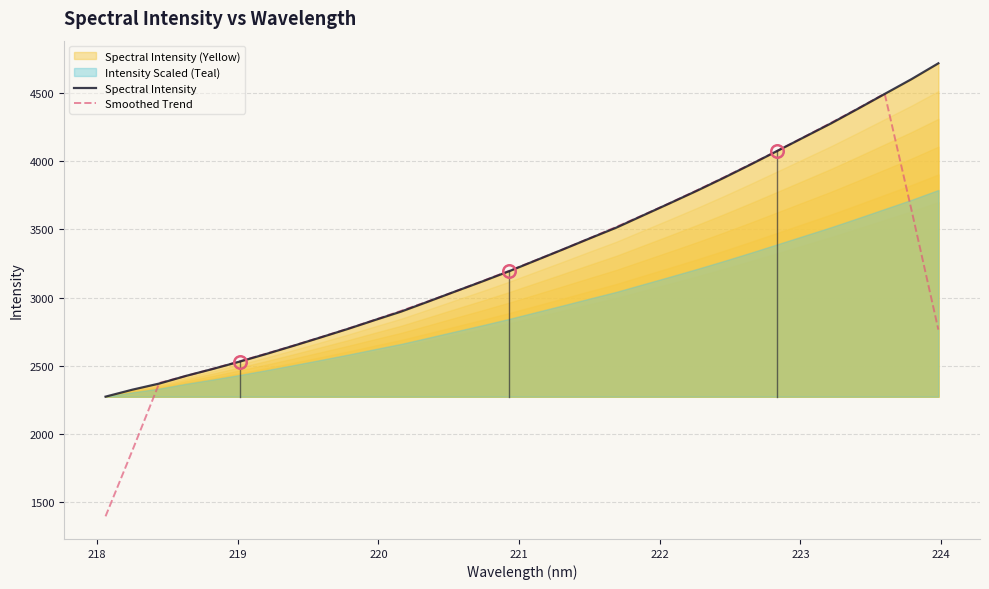

How many values in the Smoothed Trend series exceed 3195?

16